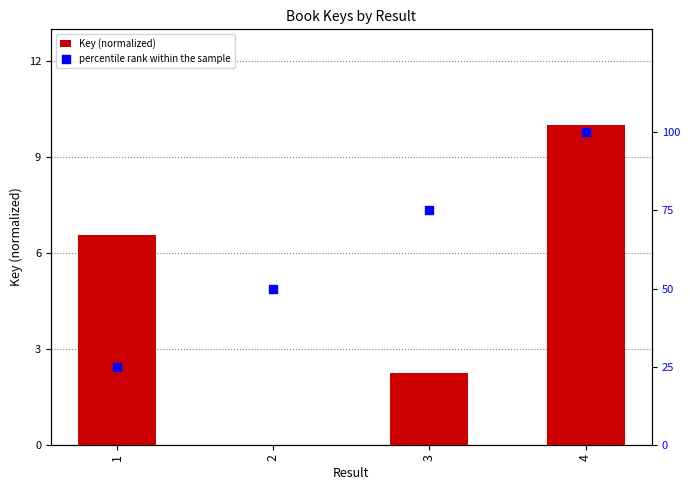

At which category is the sum across all series the highest?

4